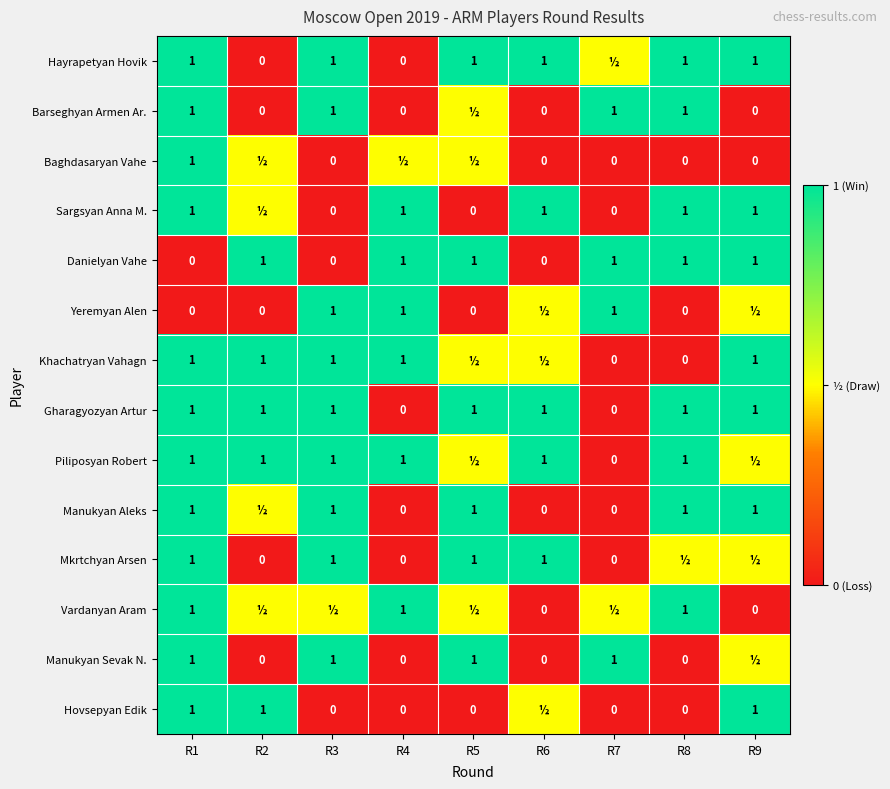

The value of Manukyan Sevak N. at R5 is 0.3. True or false?

False